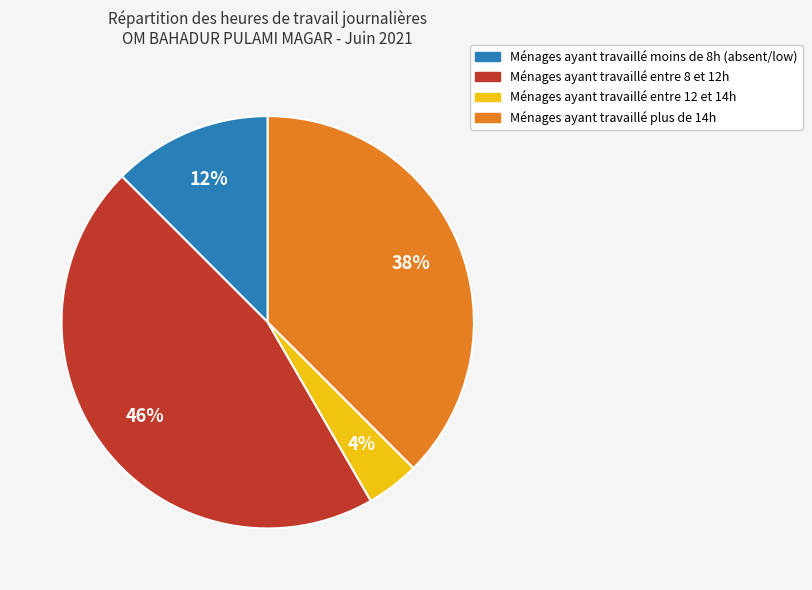

Is there a majority slice in this chart?

No